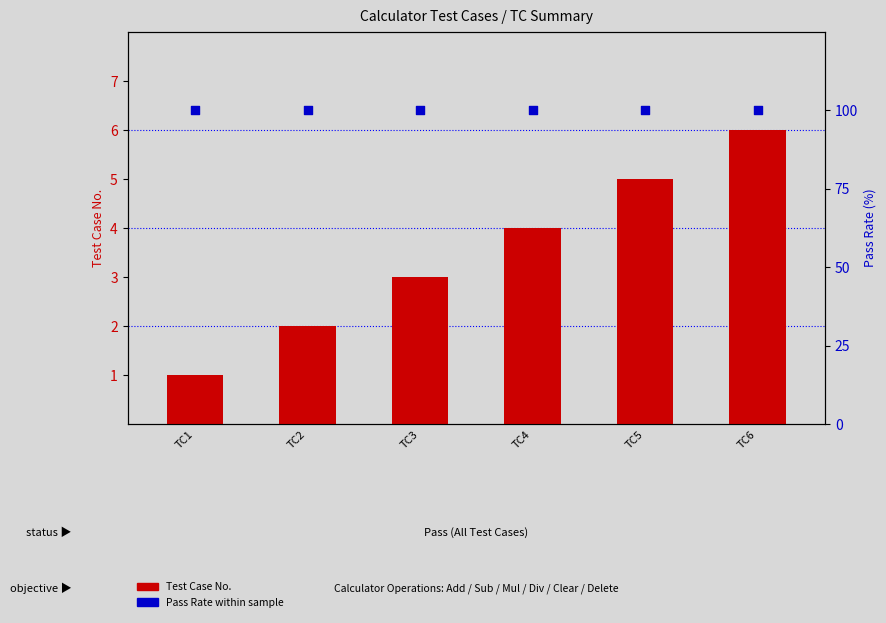

Which series has the largest total across all categories?

Pass Rate (%)